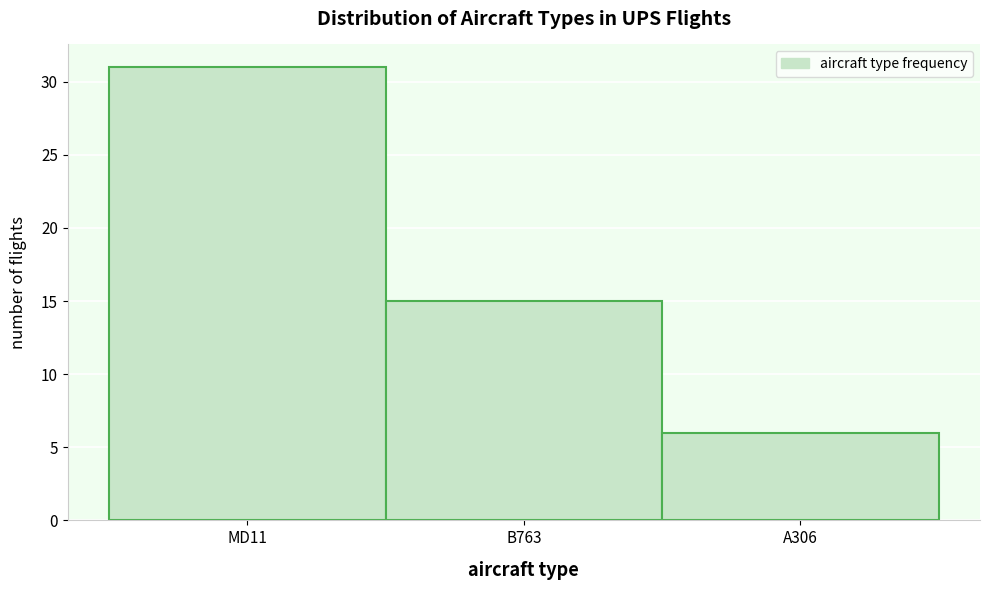

Reading left to right, list all the values displayed in this chart.

MD11=31	B763=15	A306=6